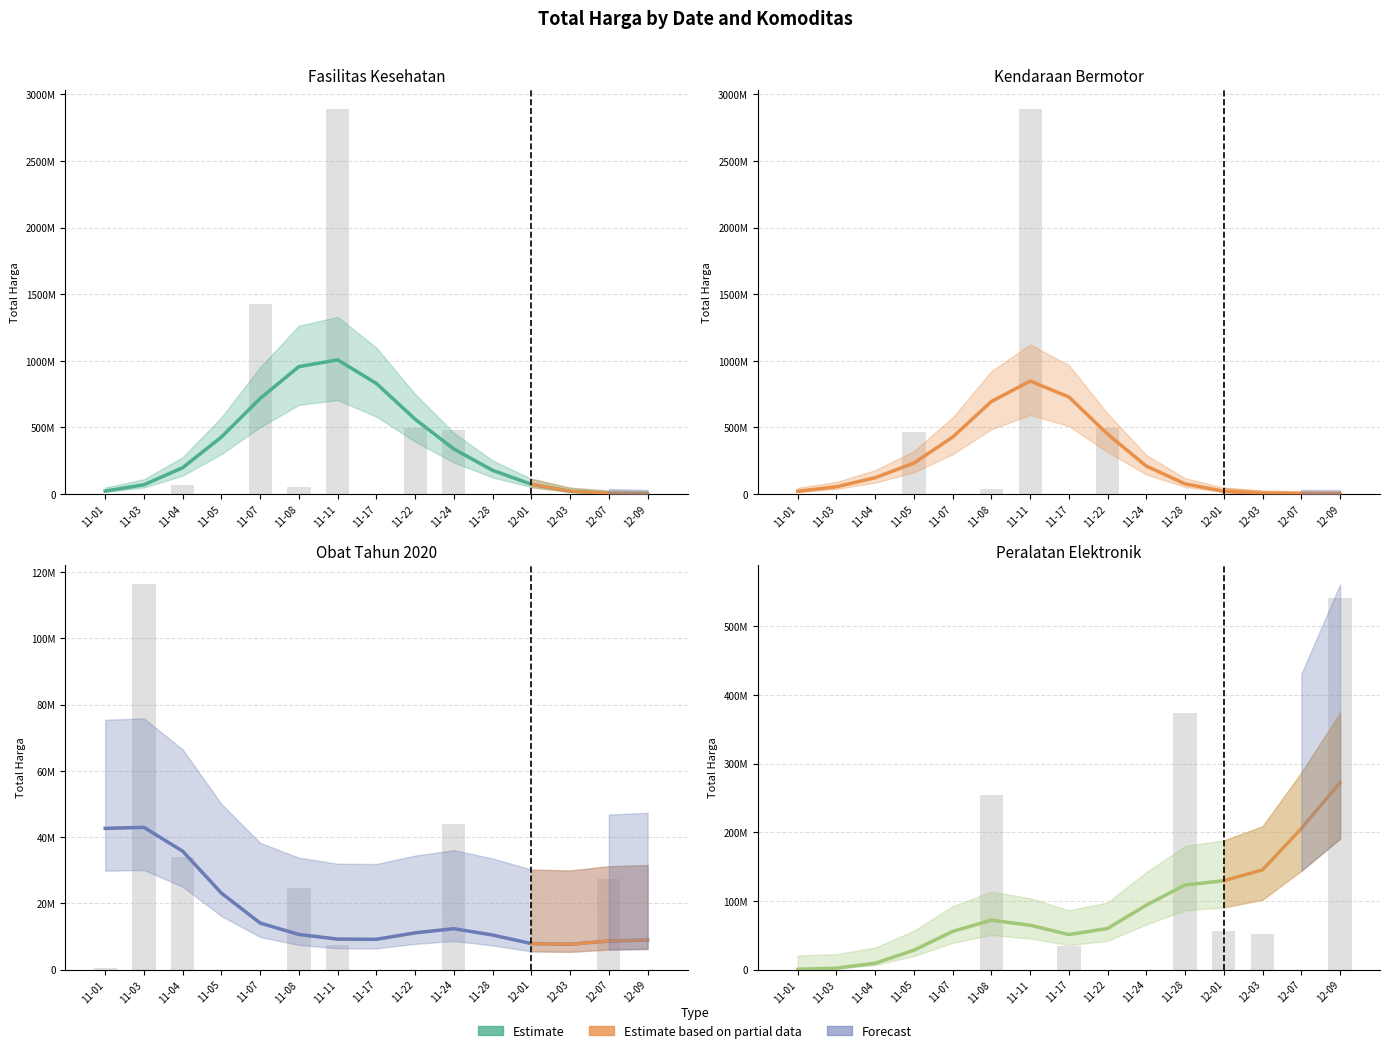

Rank the categories by Obat Tahun 2020 value from highest to lowest.

11-03, 11-01, 11-04, 11-05, 11-07, 11-24, 11-22, 11-08, 11-28, 11-11, 11-17, 12-09, 12-07, 12-01, 12-03